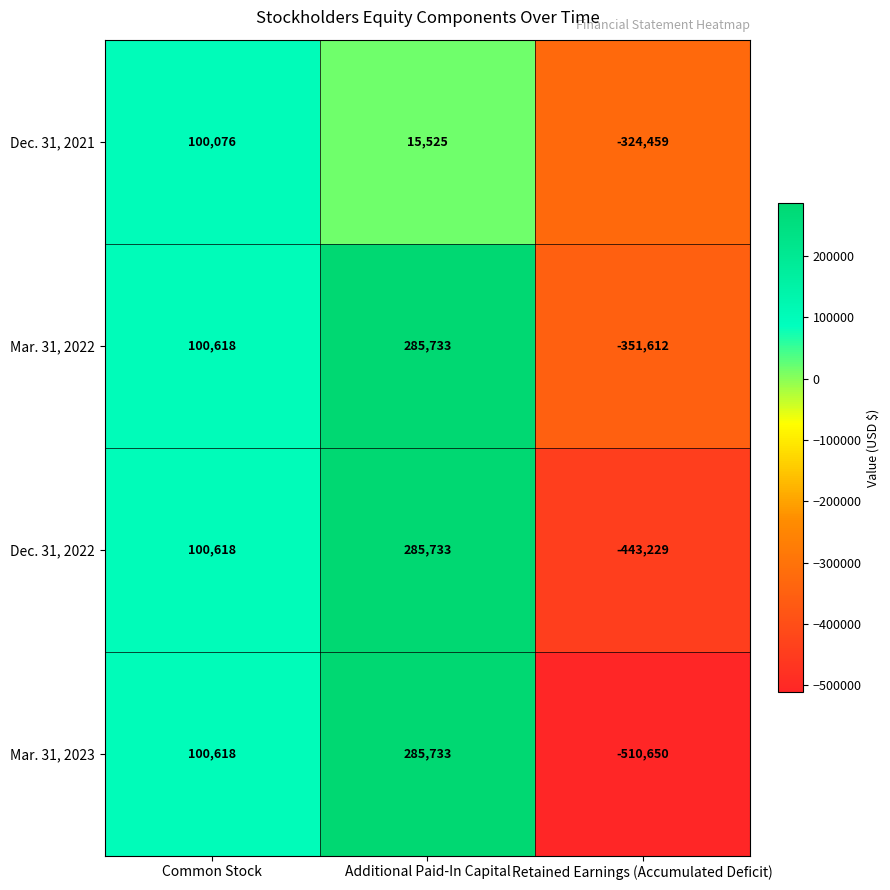

How many positive values does the Mar. 31, 2023 series have?

2